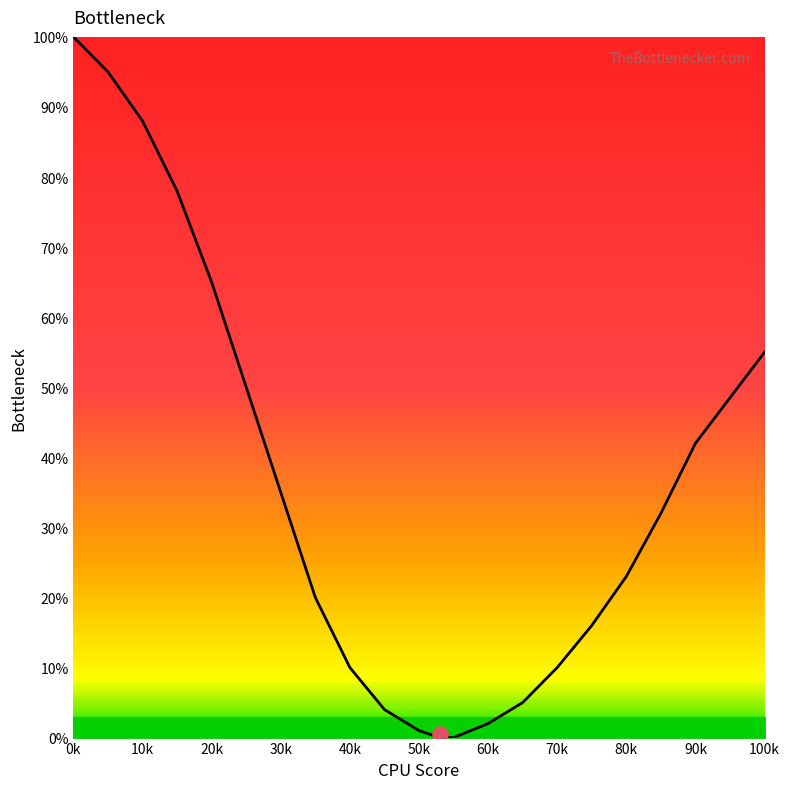

Between 20k and 60k, which is larger?

20k